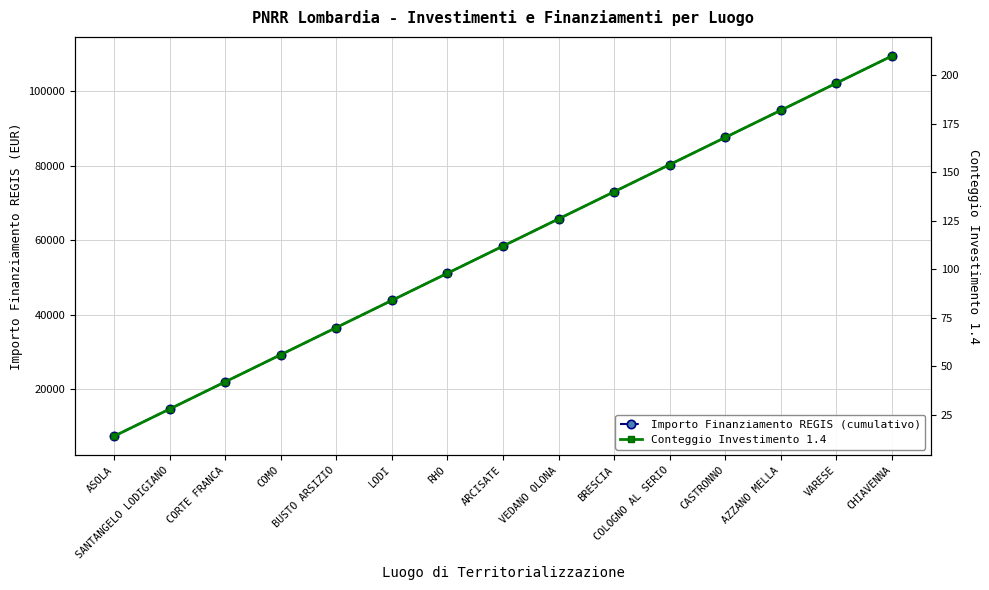

Which category has the lowest value in the Conteggio Investimento 1.4 series?

ASOLA